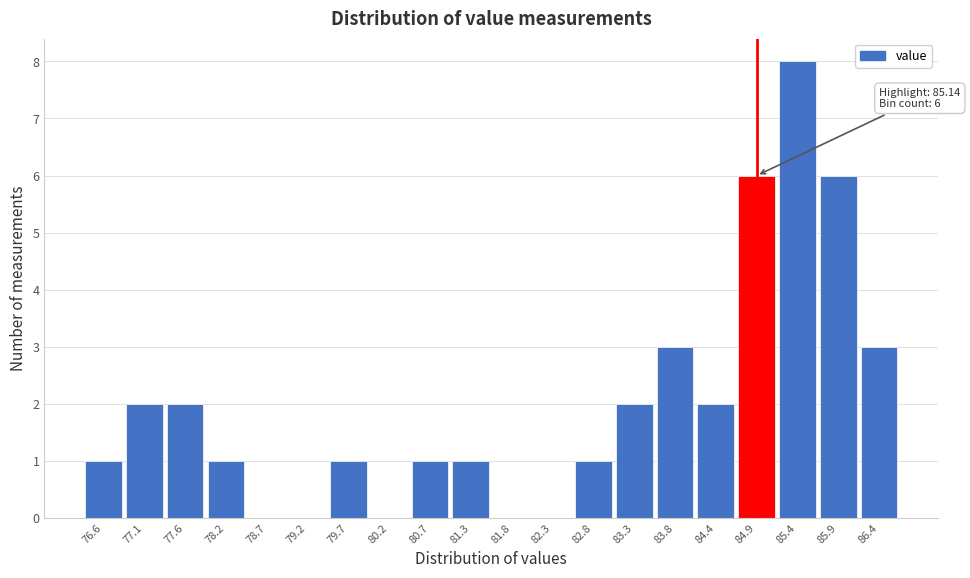

Reading left to right, what are all the values shown in this chart?

76.6=1	77.1=2	77.6=2	78.2=1	78.7=0	79.2=0	79.7=1	80.2=0	80.7=1	81.3=1	81.8=0	82.3=0	82.8=1	83.3=2	83.8=3	84.4=2	84.9=6	85.4=8	85.9=6	86.4=3